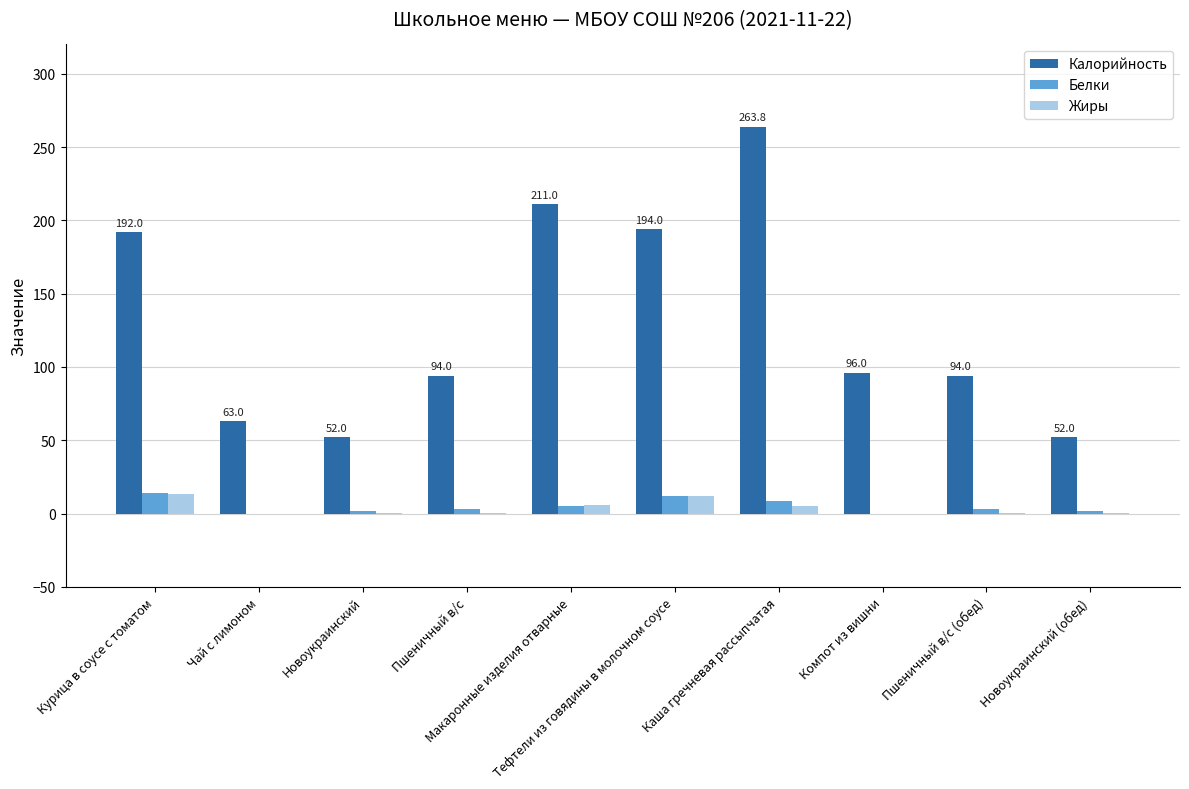

What is the highest value of the Белки series?

14.0